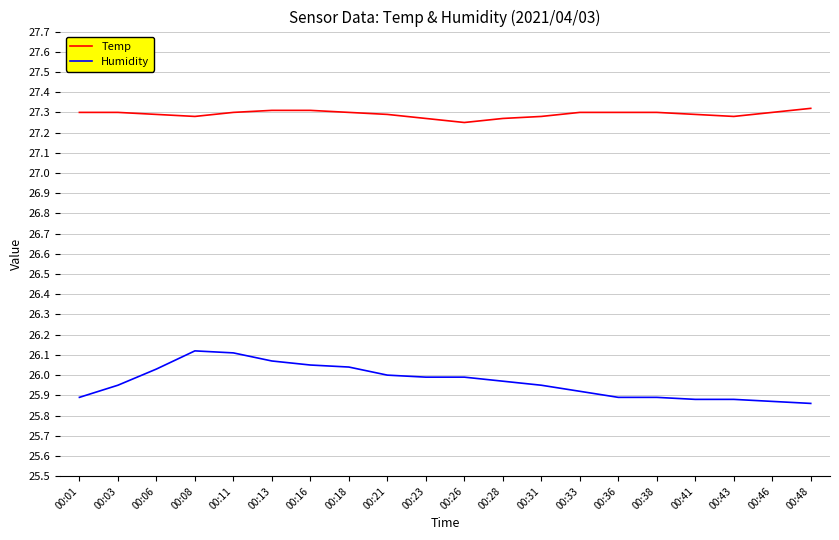

The value of Humidity at 00:26 is 14.8. True or false?

False